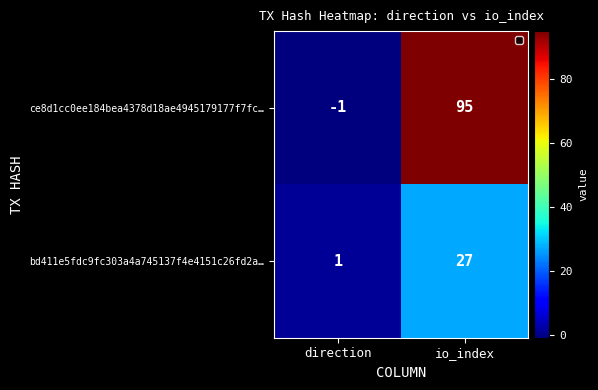

Which series has the largest total across all categories?

ce8d1cc0ee184bea4378d18ae4945179177f7fc…